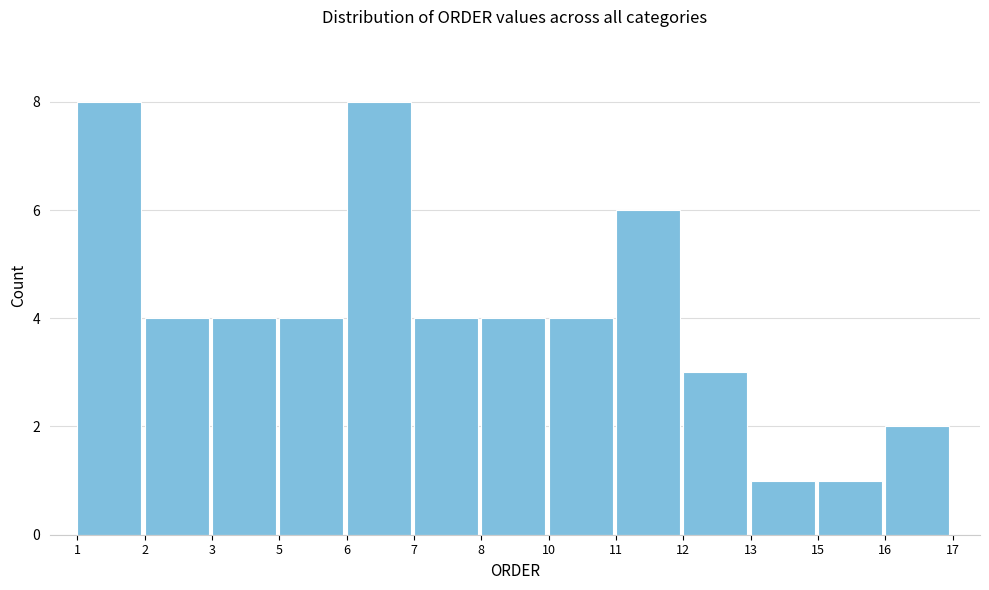

Reading left to right, what are all the values shown in this chart?

1=8	2=4	3=4	5=4	6=8	7=4	8=4	10=4	11=6	12=3	13=1	15=1	16=2